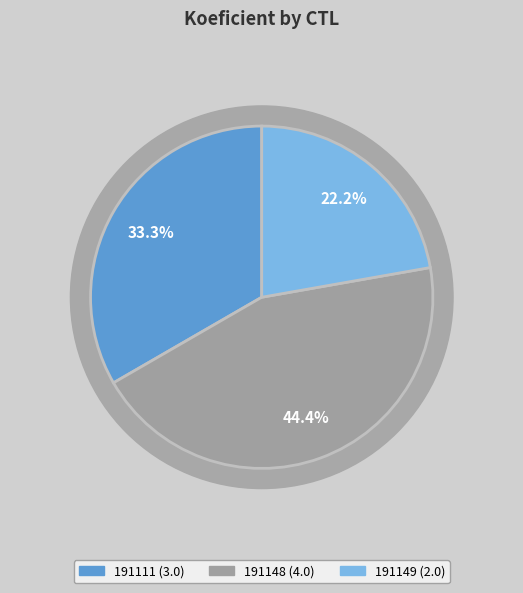

Does 191111 account for over 50% of the chart?

No